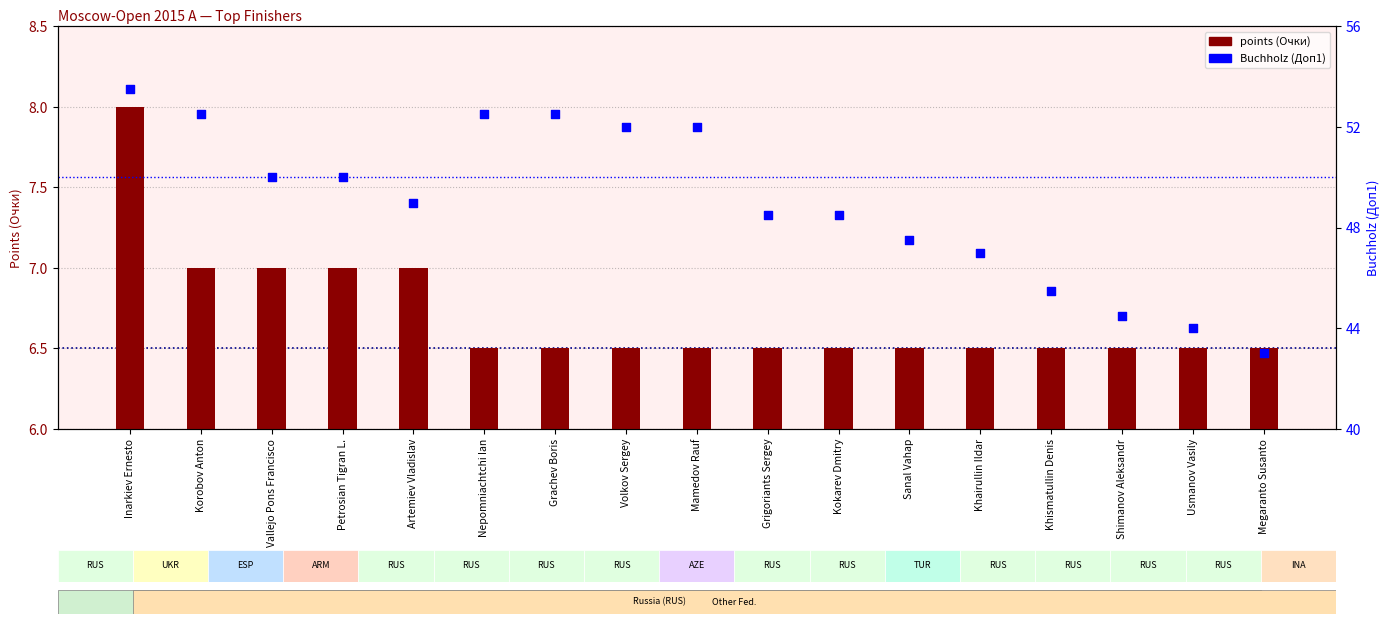

What are all the series names shown in the legend?

points (Очки), Buchholz (Доп1)